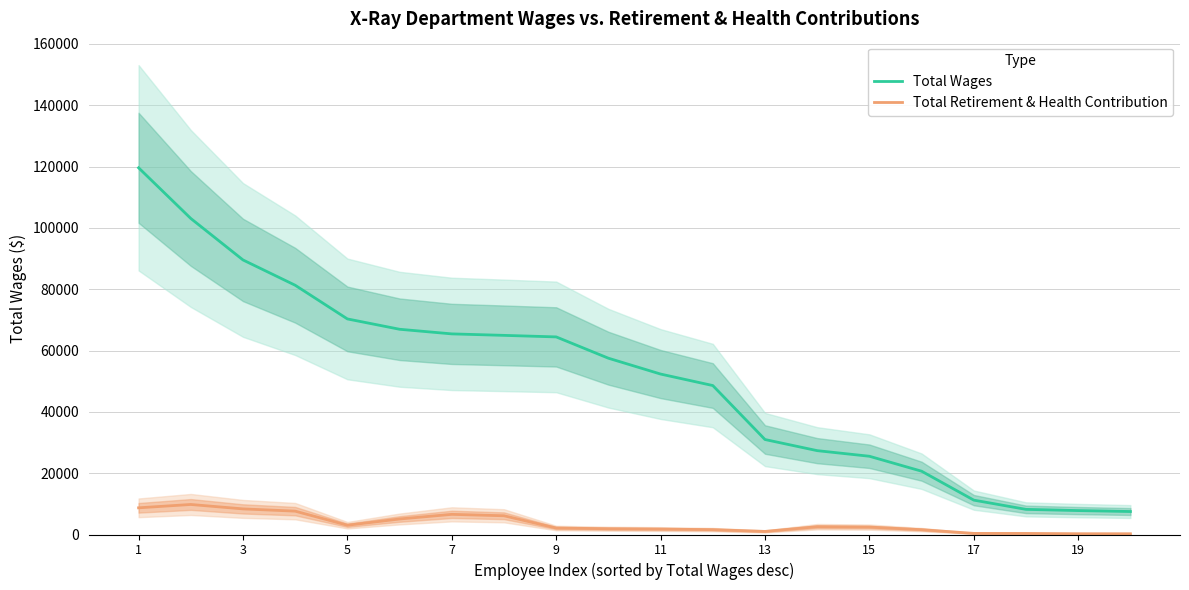

True or false: Total Wages and Total Retirement & Health Contribution cross at least once.

False